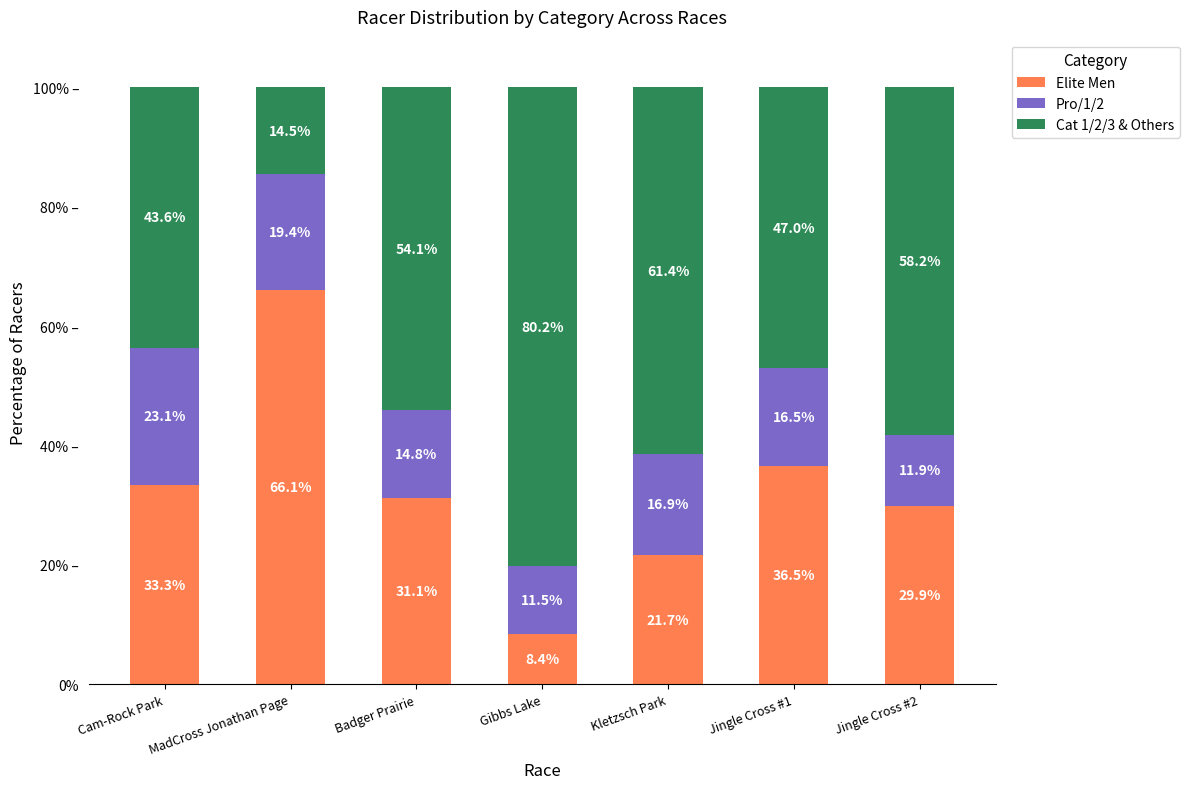

Which series has the largest total across all categories?

Cat 1/2/3 & Others